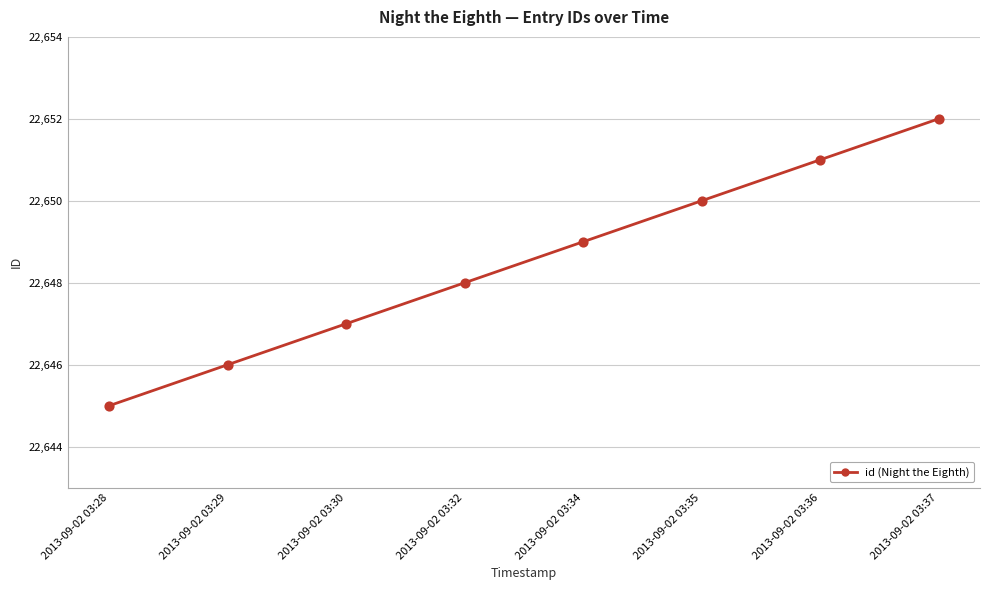

What is the ratio of the value at 2013-09-02 03:29 to the value at 2013-09-02 03:32?

1.0